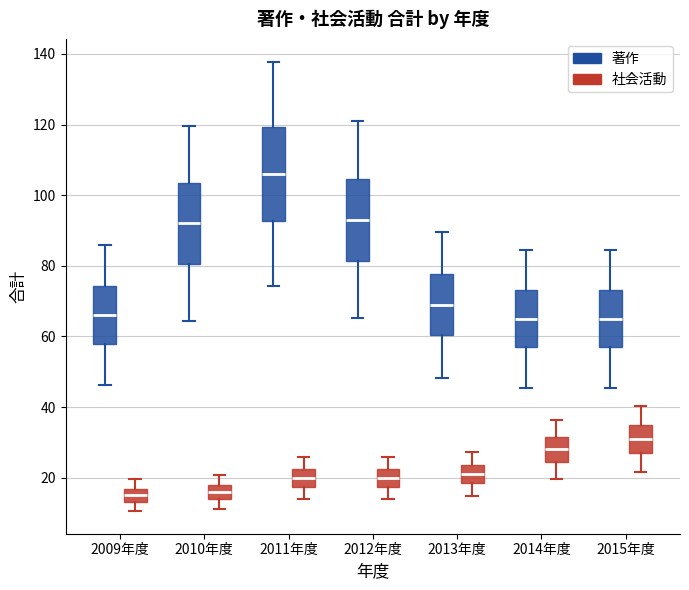

Which box has the highest median line?

2011年度 (著作)